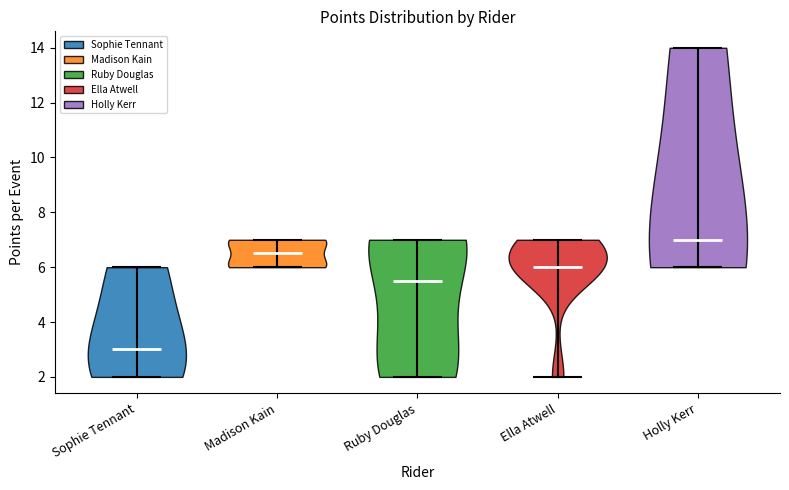

Reading left to right, read every violin against the y-axis: where its median line is, and the lowest and highest points it reaches. The values are not printed on the chart, so give them approximately, as read against the axis.

Sophie Tennant: median line 3.0, lowest point 2.0, highest point 6.0
Madison Kain: median line 6.6, lowest point 6.0, highest point 7.0
Ruby Douglas: median line 5.6, lowest point 2.0, highest point 7.0
Ella Atwell: median line 6.0, lowest point 2.0, highest point 7.0
Holly Kerr: median line 7.0, lowest point 6.0, highest point 14.0